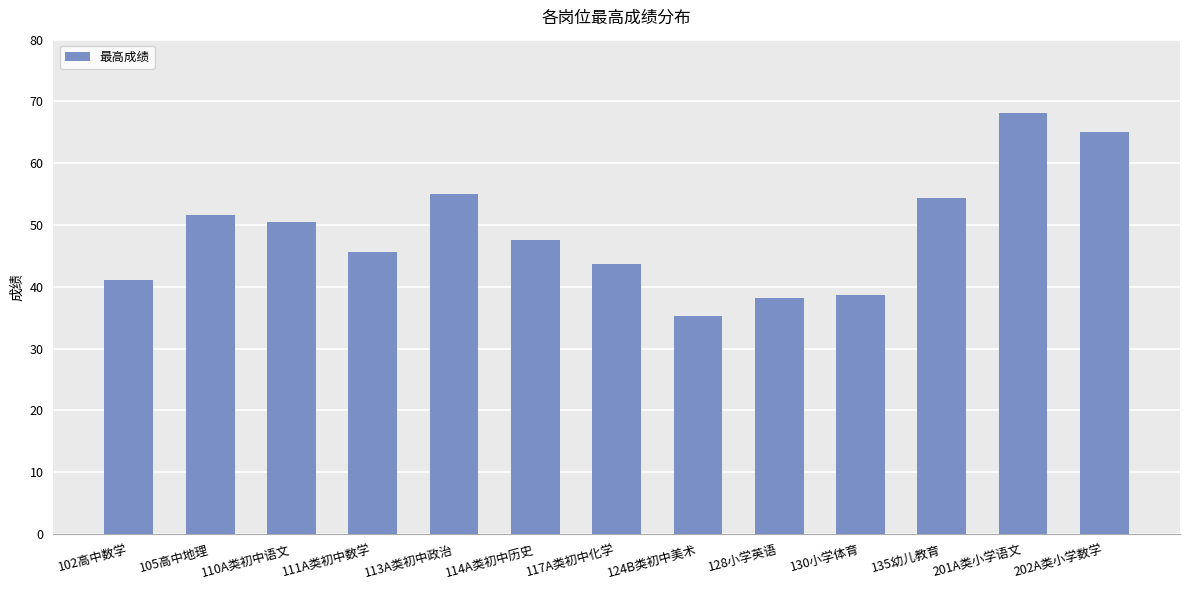

What is the value of the 1st bar from the left?

41.1